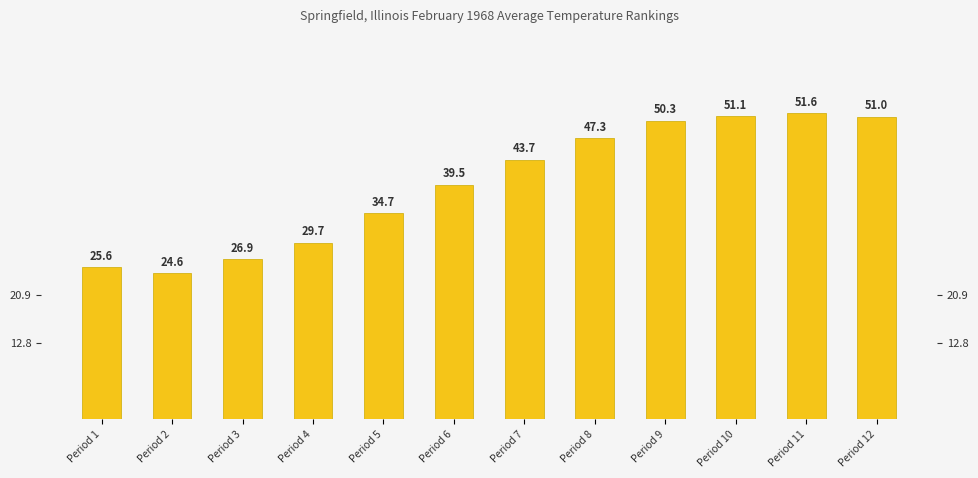

The value at Period 12 is 51.0. True or false?

True